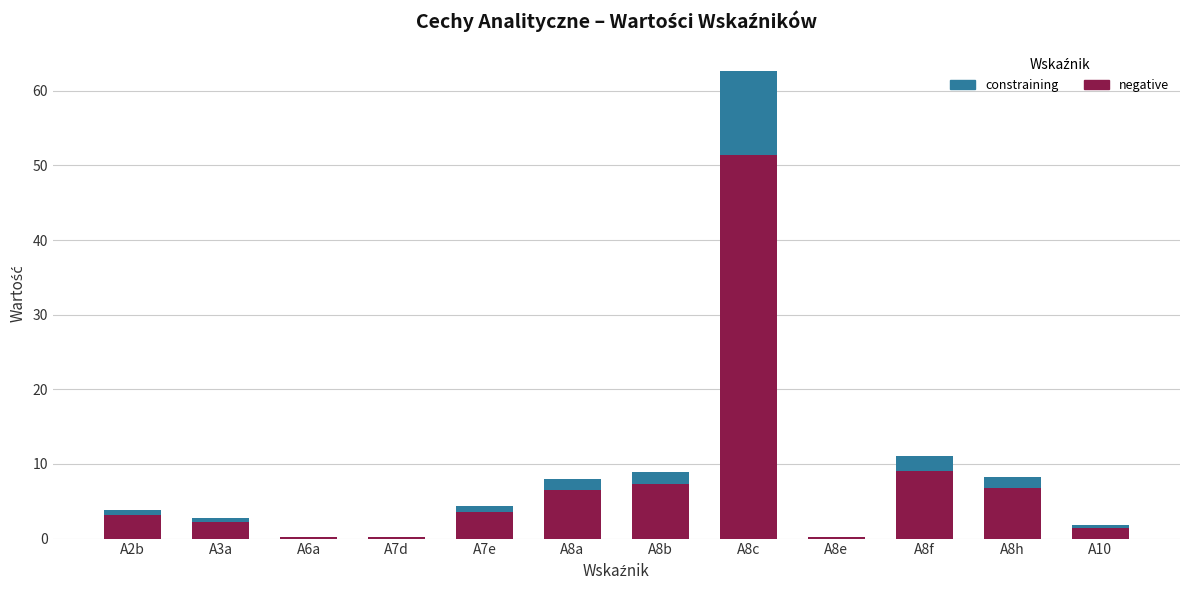

At which category is the sum across all series the highest?

A8c